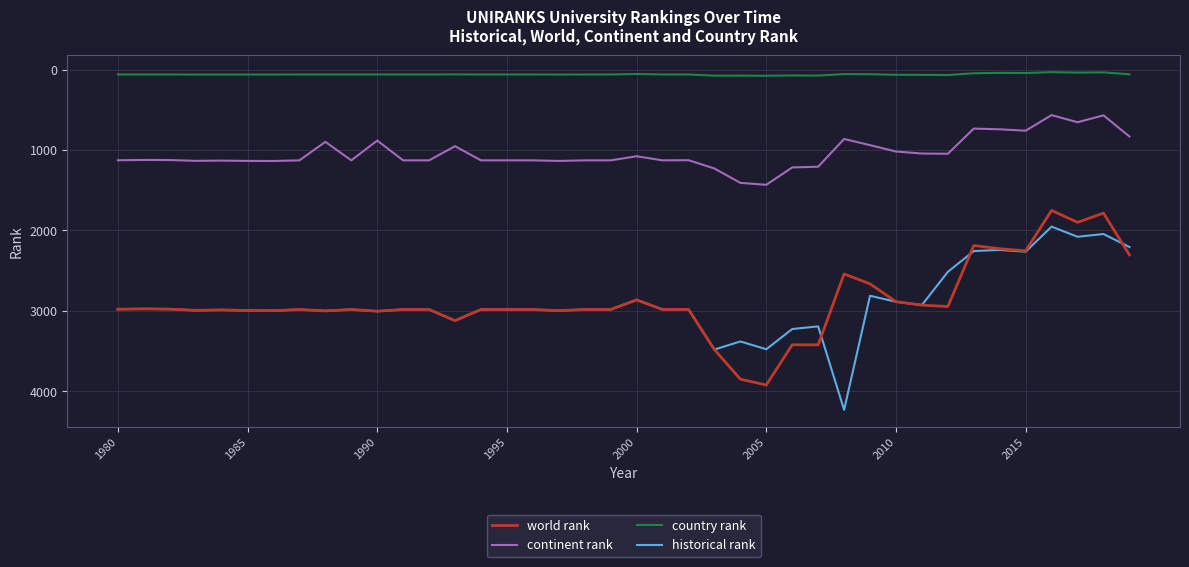

Does the chart have visible grid lines?

Yes